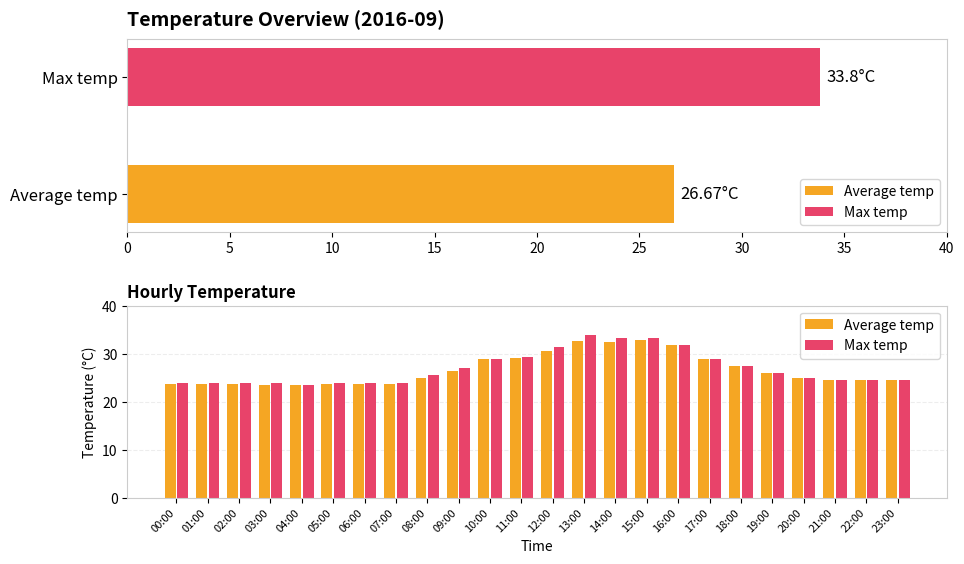

At which label is Max temp closest to 28?

18:00